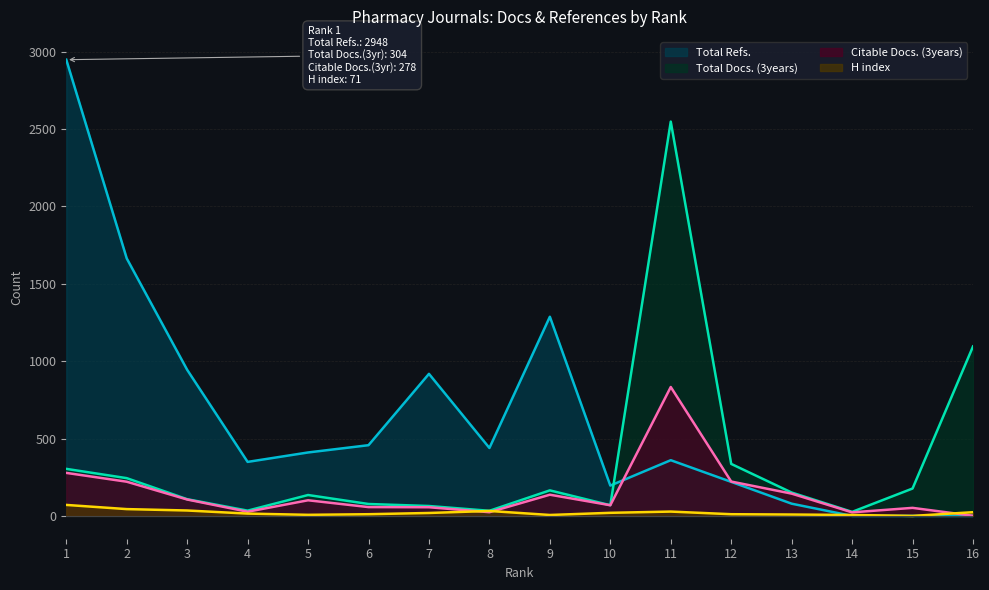

What is the greatest value displayed?

2948